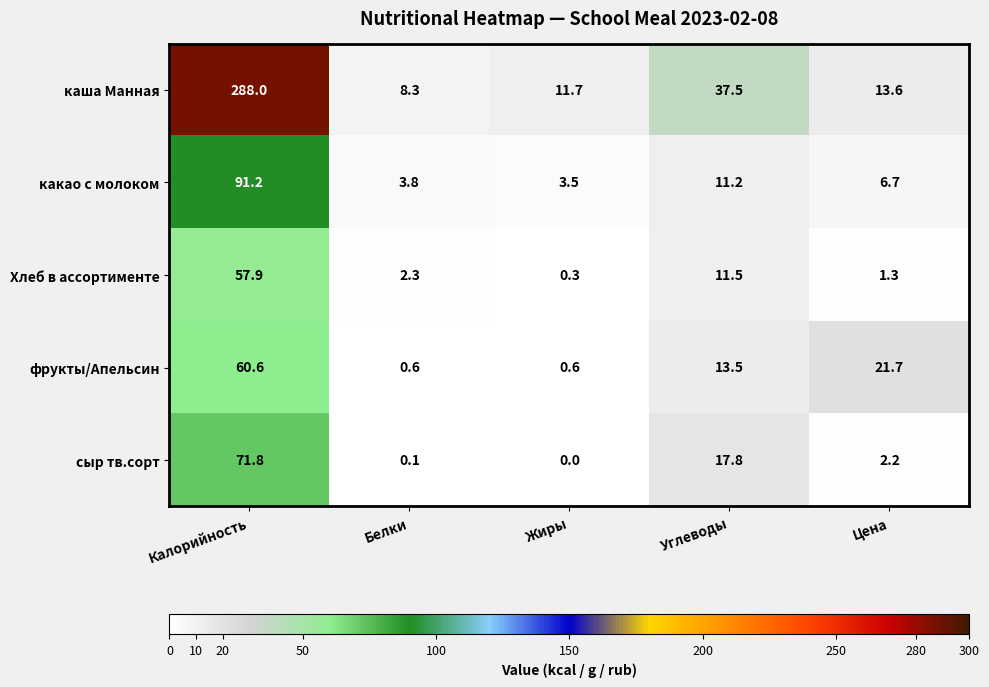

At which category is the sum across all series the highest?

Калорийность